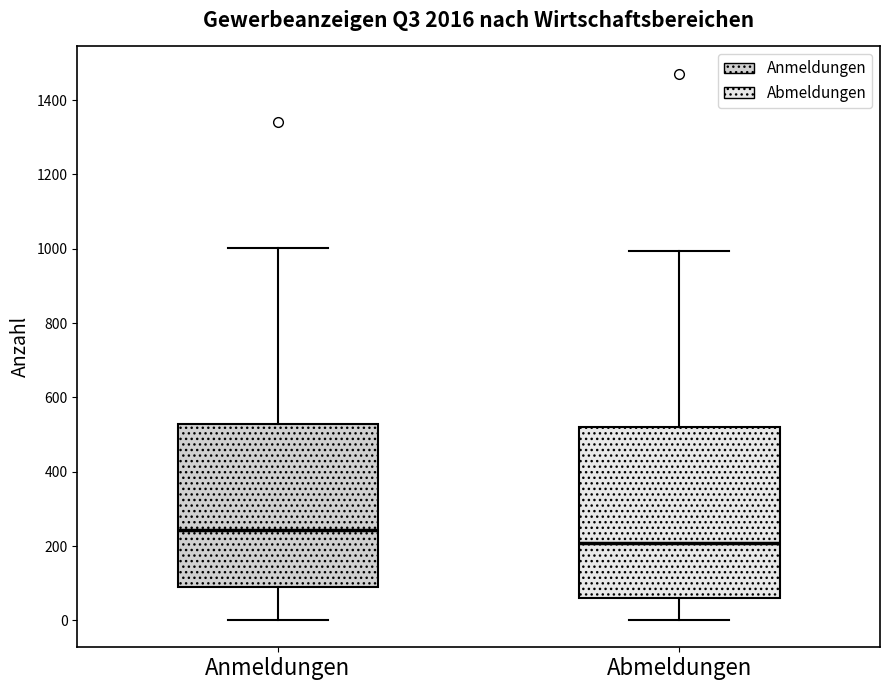

Reading left to right, transcribe this box plot: for each box, give where its median line is, the range the box spans, and where its two whiskers end, as read against the y-axis. The values are not printed on the chart, so give them approximately, as read against the axis.

Anmeldungen: median 240, box 100 to 520, whiskers 0 to 1000
Abmeldungen: median 200, box 60 to 520, whiskers 0 to 1000